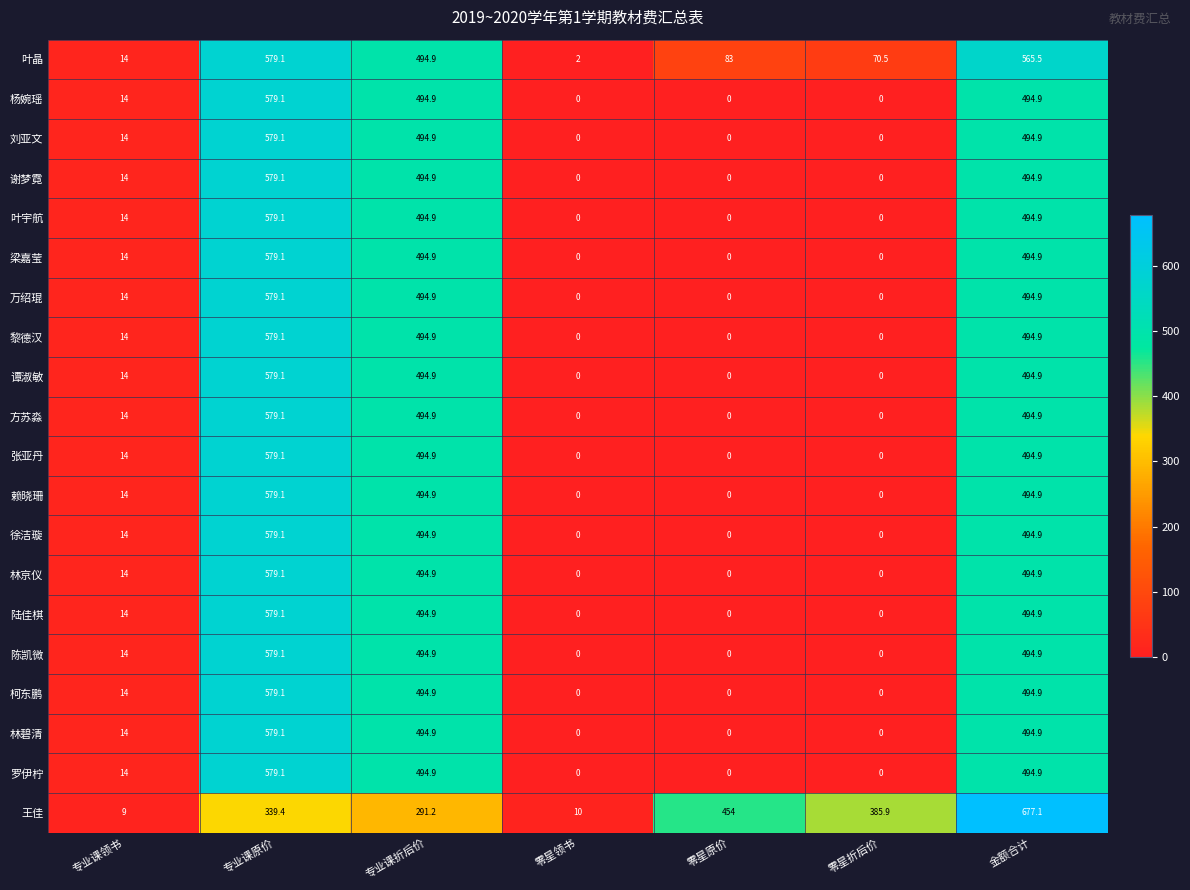

Is it true that 赖晓珊 equals 494.9 at 专业课折后价?

True